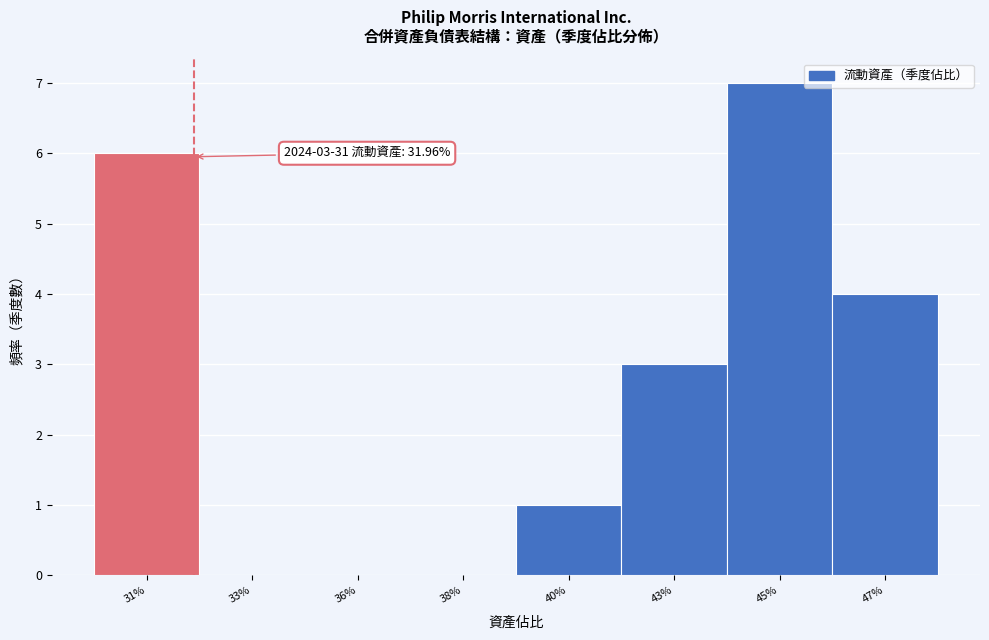

Reading left to right, transcribe all the data shown in this chart.

31%=6	33%=0	36%=0	38%=0	40%=1	43%=3	45%=7	47%=4